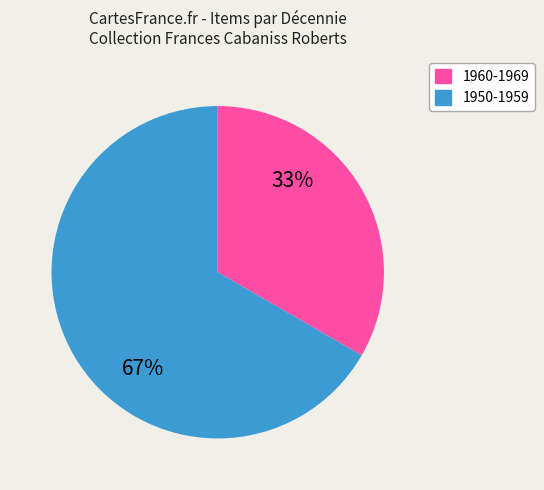

Is there a majority slice in this chart?

Yes